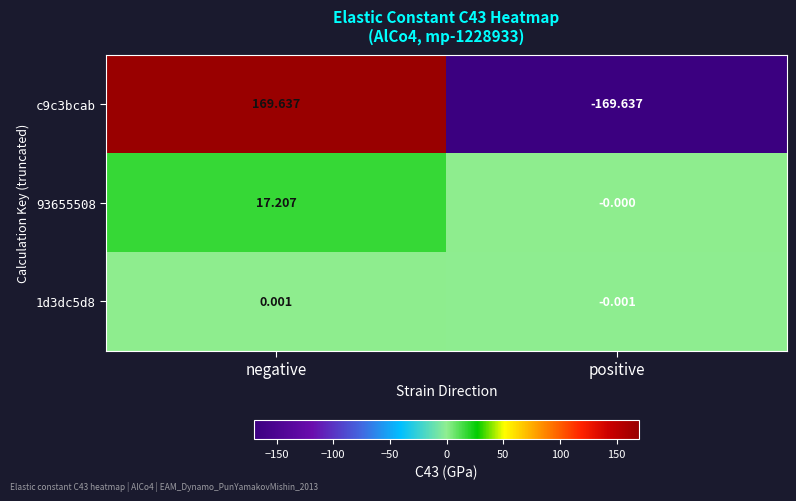

Rank the series by their maximum value, from lowest to highest.

1d3dc5d8, 93655508, c9c3bcab